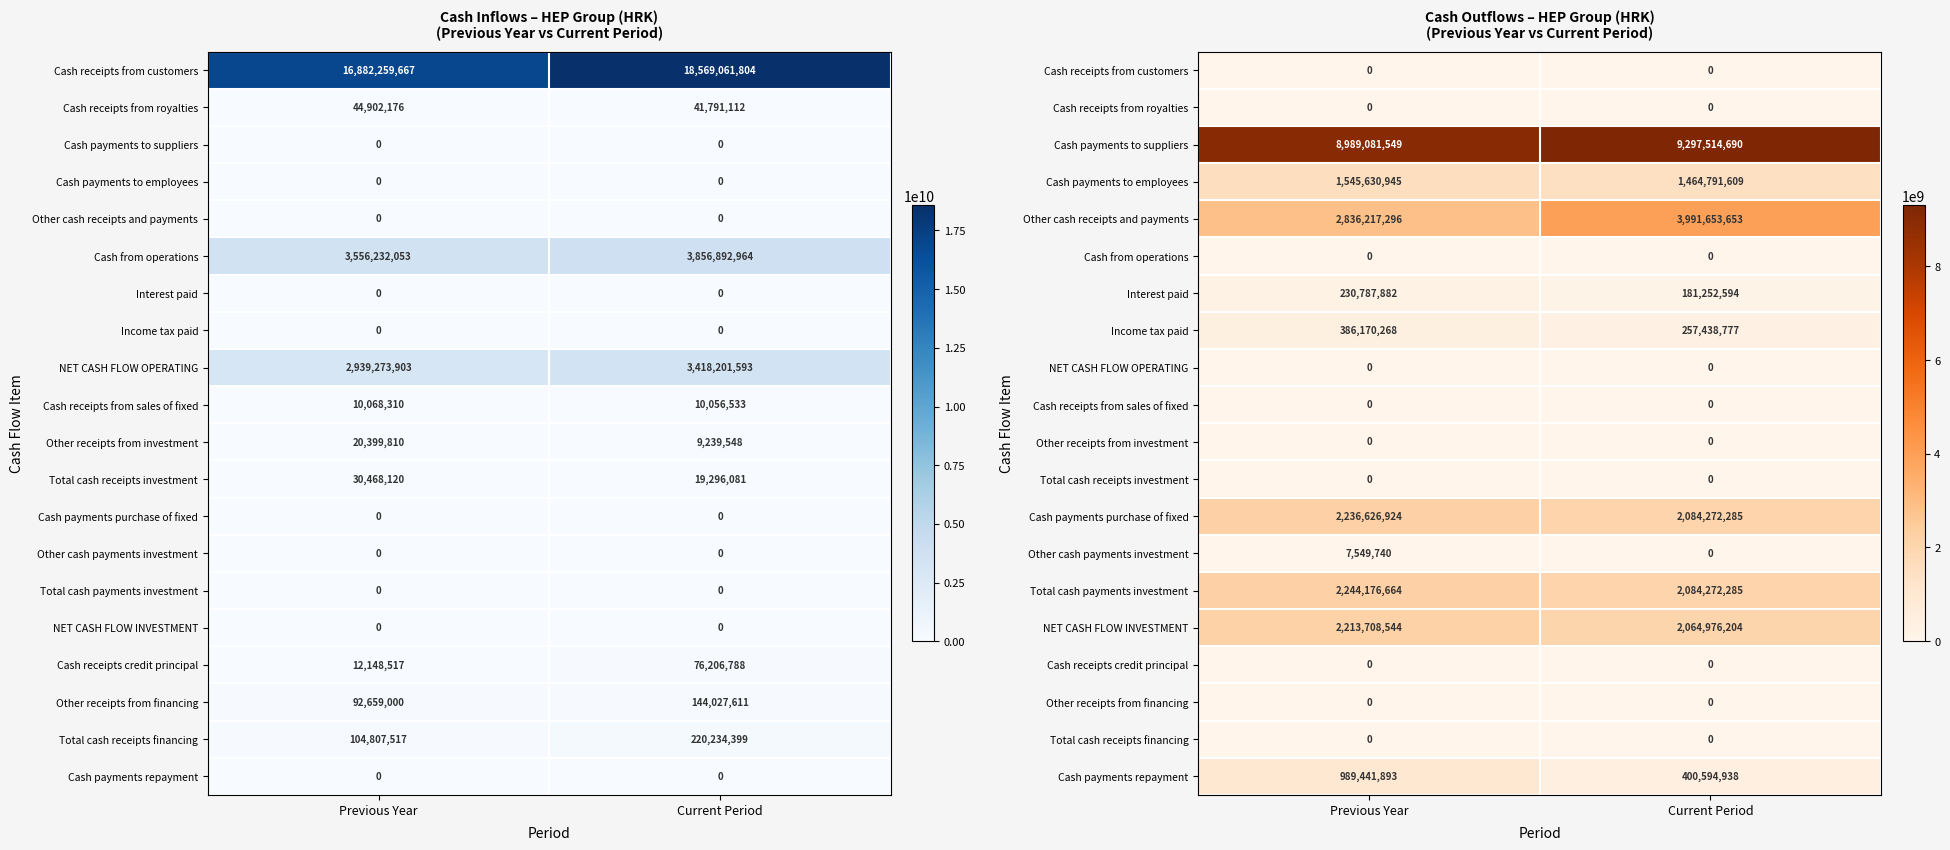

How many distinct data groups are displayed?

20